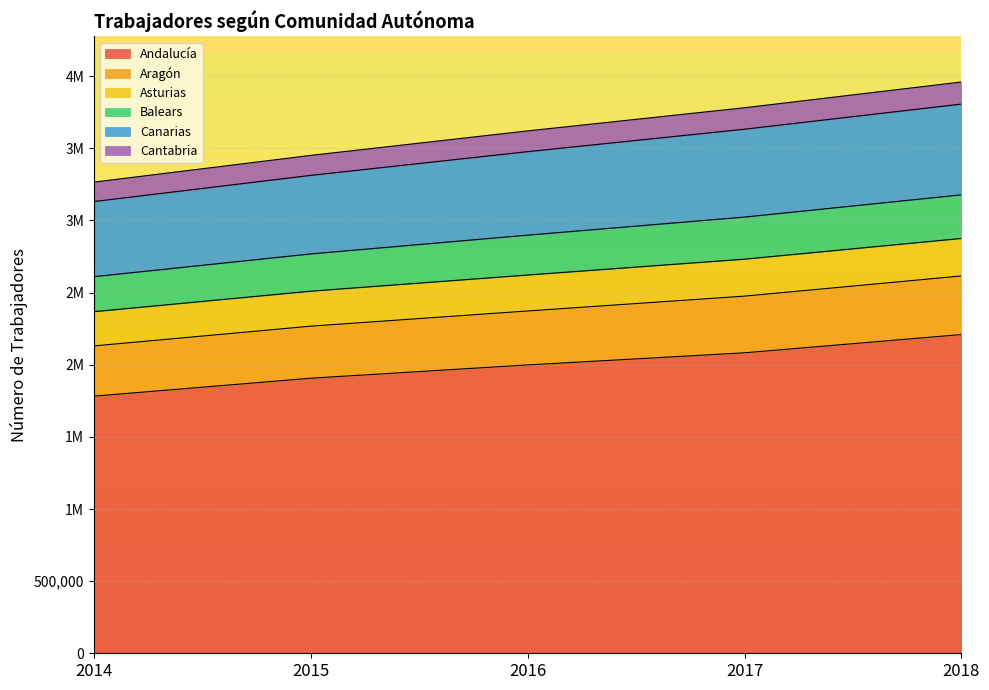

True or false: Aragón and Asturias intersect in this chart.

False